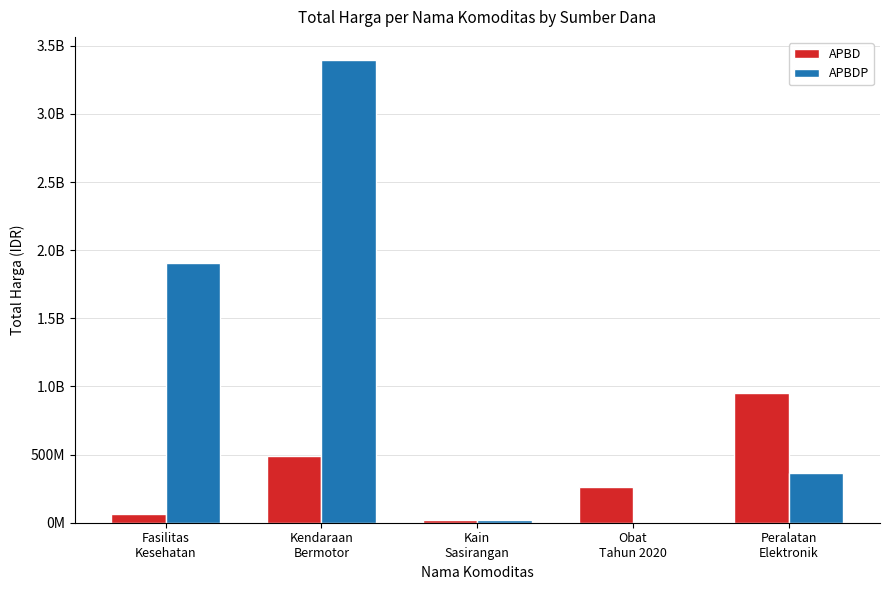

The APBD series shows 493000000 at Kendaraan
Bermotor. True or false?

True